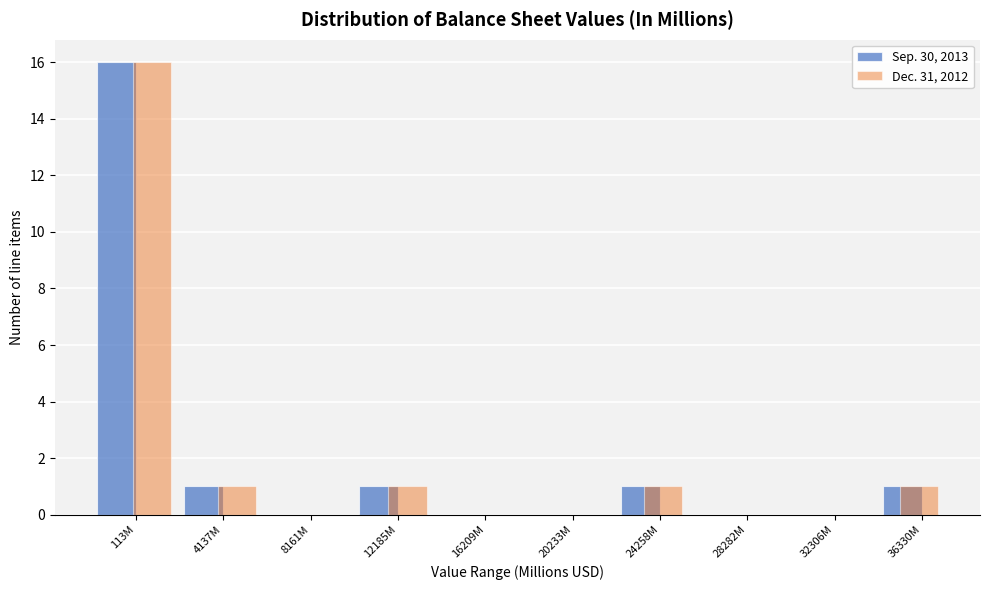

What is the sum of the Sep. 30, 2013 values at 4137M and 113M?

17